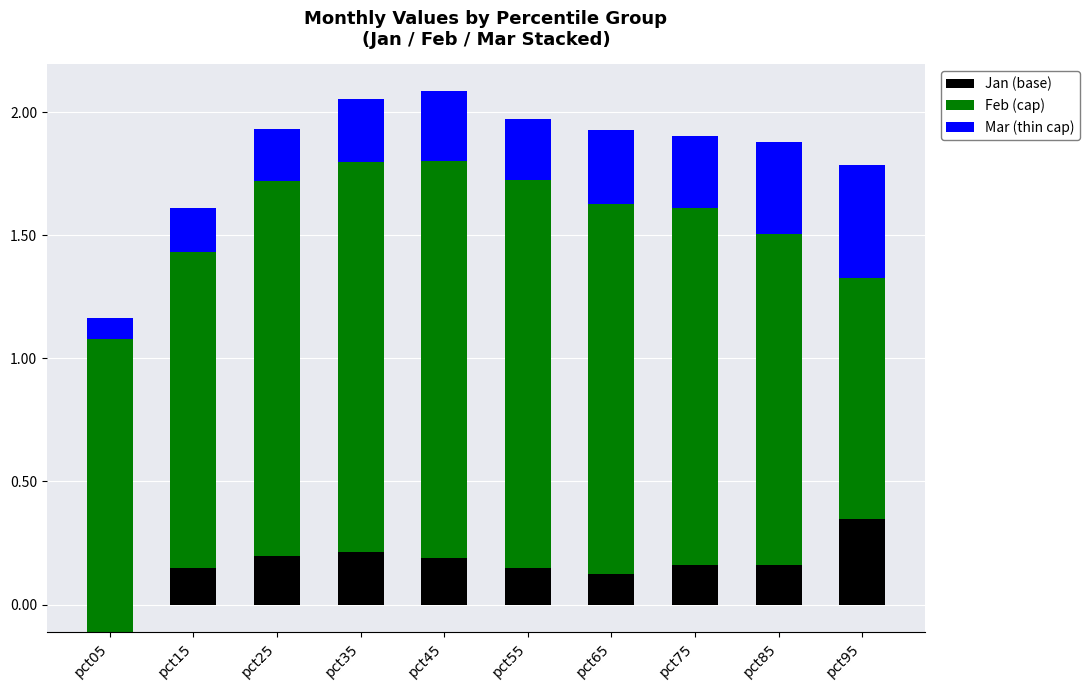

What is the value of the Feb bar at the 2nd from the left?

1.3